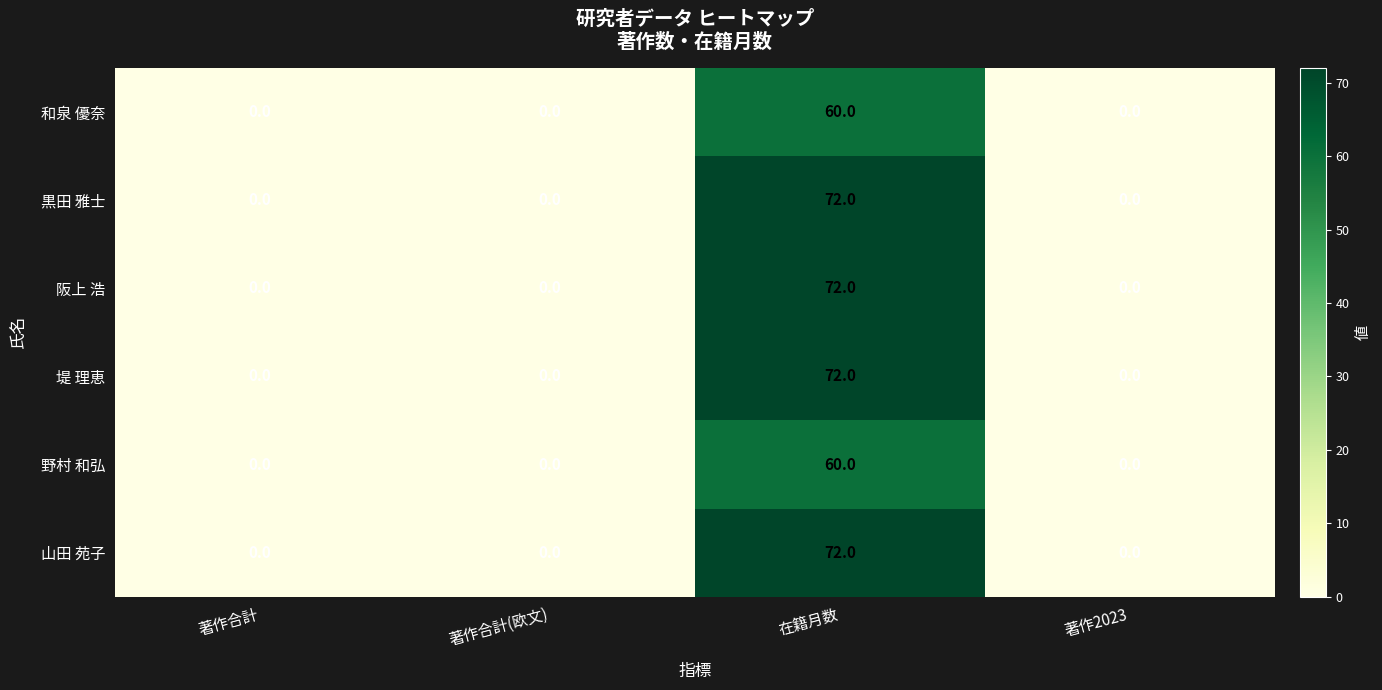

Reading left to right, extract all data points from this chart.

和泉 優奈: 著作合計=0	著作合計(欧文)=0	在籍月数=60	著作2023=0
黒田 雅士: 著作合計=0	著作合計(欧文)=0	在籍月数=72	著作2023=0
阪上 浩: 著作合計=0	著作合計(欧文)=0	在籍月数=72	著作2023=0
堤 理恵: 著作合計=0	著作合計(欧文)=0	在籍月数=72	著作2023=0
野村 和弘: 著作合計=0	著作合計(欧文)=0	在籍月数=60	著作2023=0
山田 苑子: 著作合計=0	著作合計(欧文)=0	在籍月数=72	著作2023=0